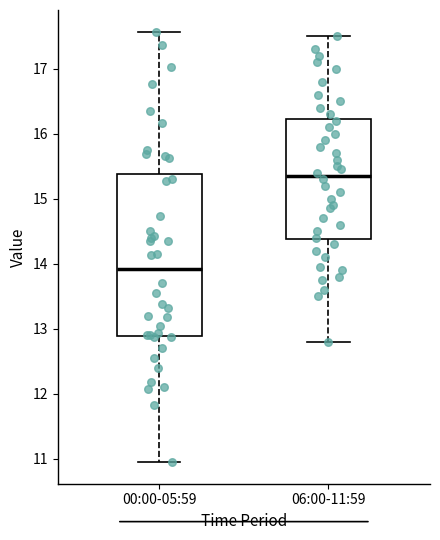

Which box is the tallest, from its lower edge to its upper edge?

00:00-05:59